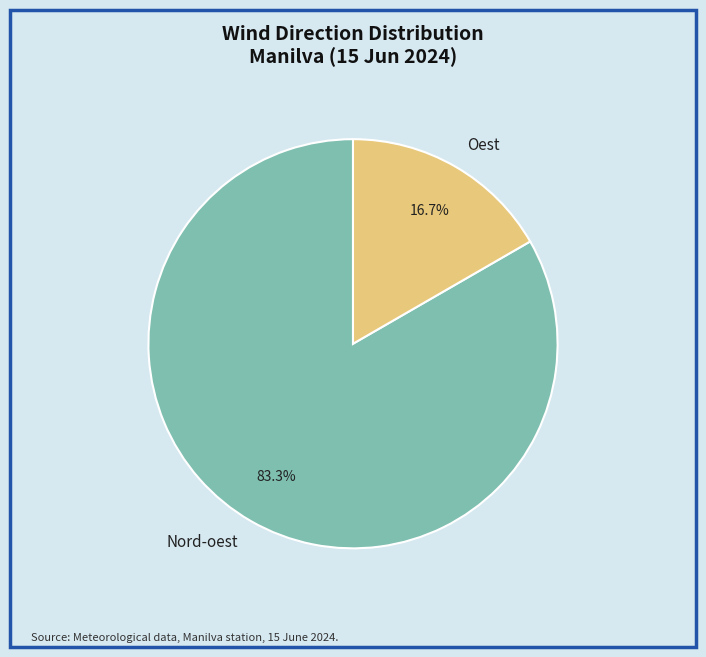

Does Nord-oest represent more than half of the total?

Yes